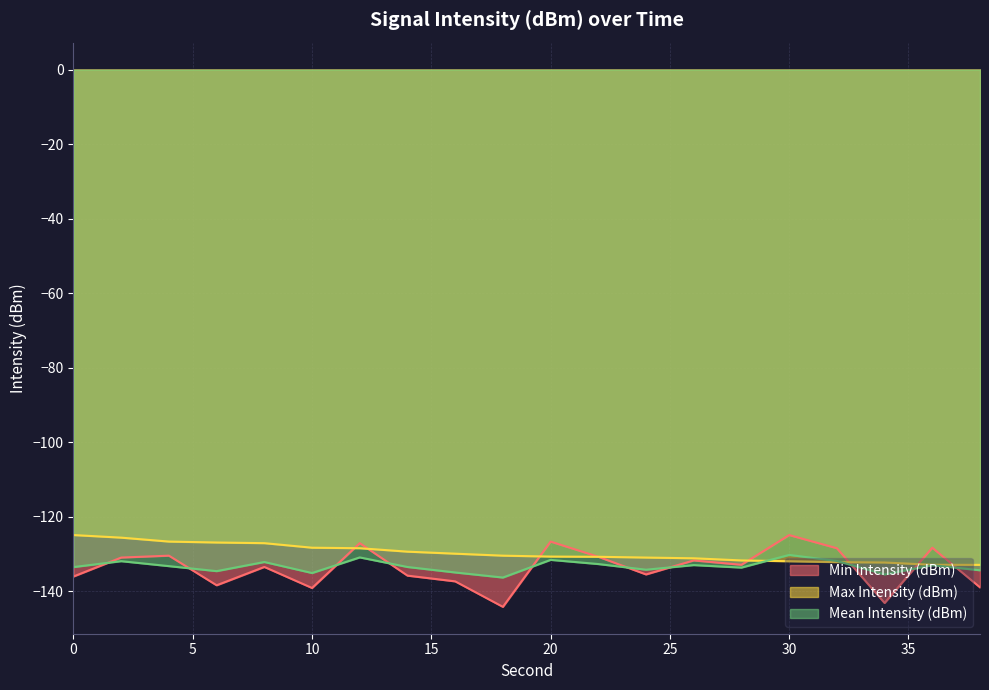

List the labels in order of Max Intensity (dBm) value, smallest first.

38, 36, 34, 32, 30, 28, 26, 24, 22, 20, 18, 16, 14, 12, 10, 8, 6, 4, 2, 0